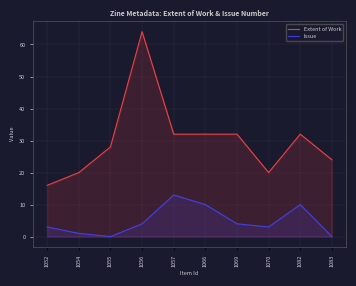

Reading left to right, what are all the values shown in this chart?

Extent of Work: 1052=16	1054=20	1055=28	1056=64	1057=32	1066=32	1069=32	1070=20	1082=32	1083=24
Issue: 1052=3	1054=1	1055=0	1056=4	1057=13	1066=10	1069=4	1070=3	1082=10	1083=0